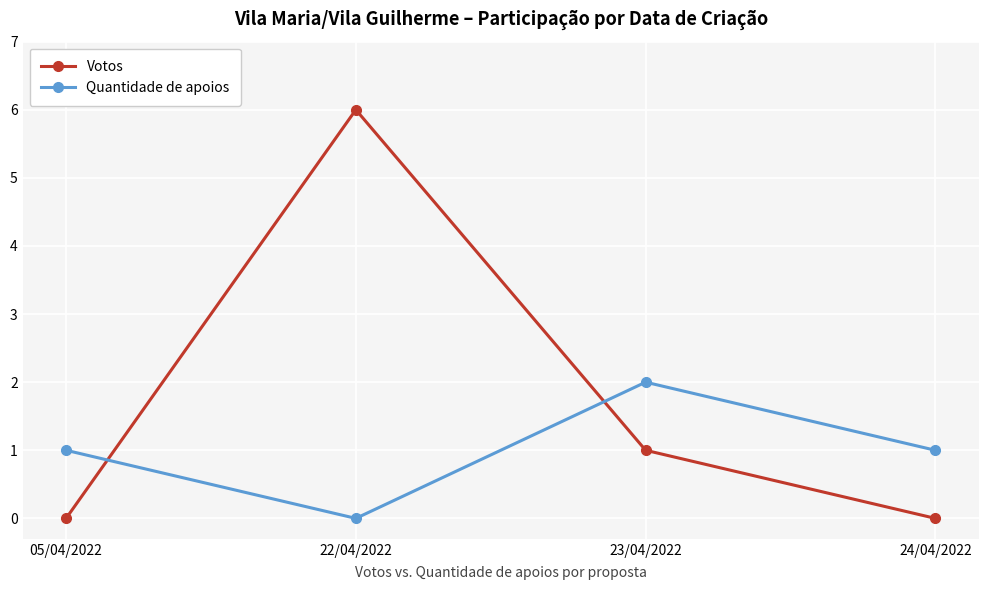

At which category is the sum across all series the highest?

22/04/2022